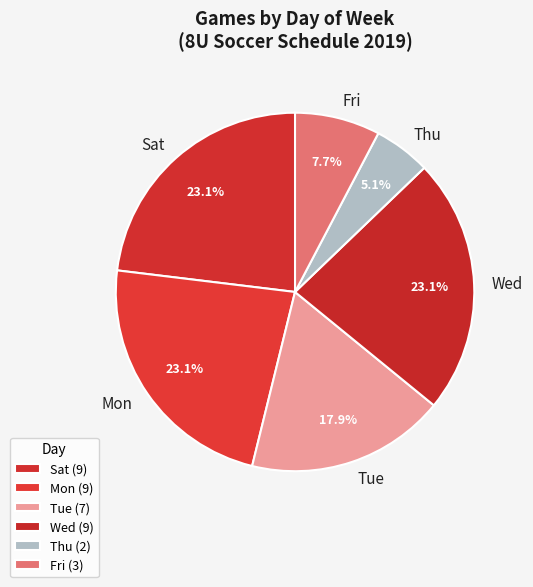

To the nearest percent, what is the difference between the Mon and Thu slice percentages?

18%